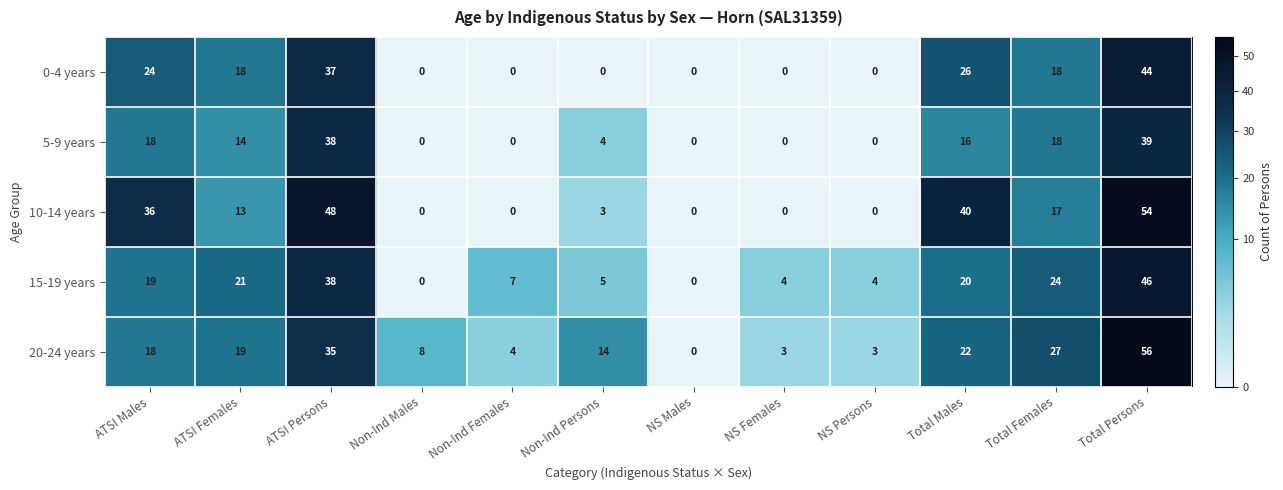

What is the sum of all 10-14 years values?

211